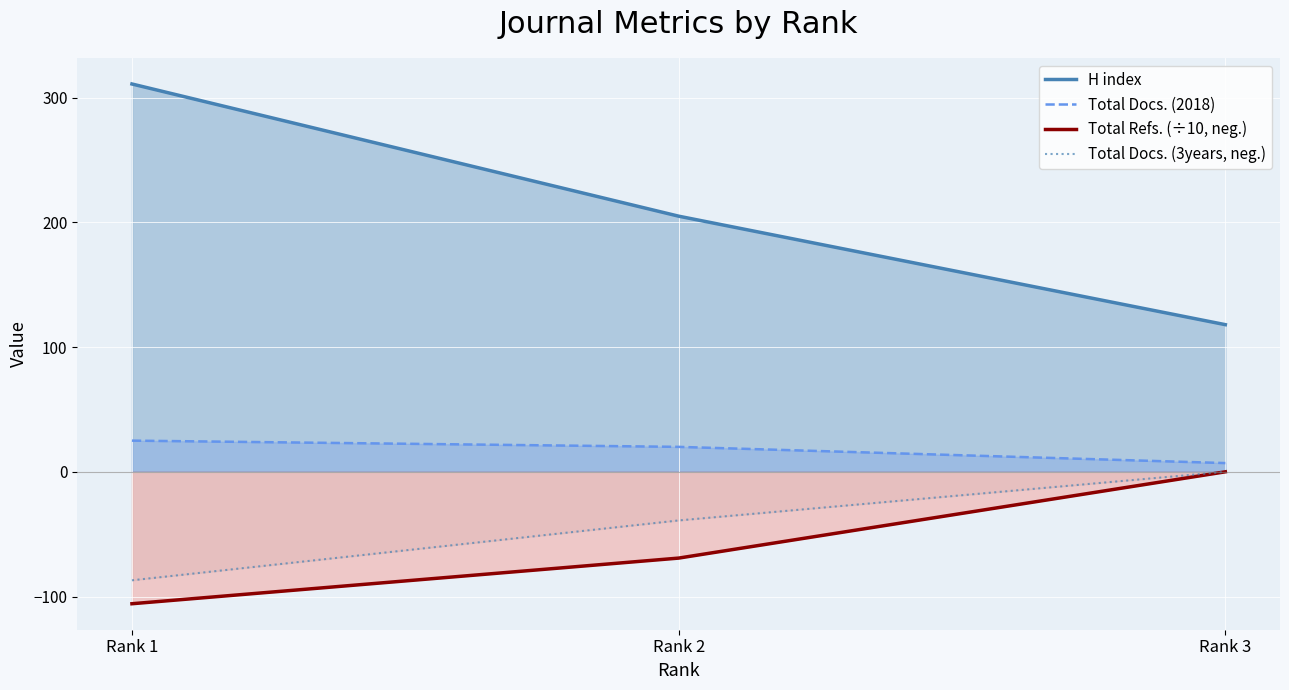

Reading left to right, list all the values displayed in this chart.

H index: Rank 1=311.0	Rank 2=205.0	Rank 3=118.0
Total Docs. (2018): Rank 1=25.0	Rank 2=20.0	Rank 3=7.0
Total Refs. (÷10, neg.): Rank 1=-105.8	Rank 2=-69.2	Rank 3=0.0
Total Docs. (3years, neg.): Rank 1=-87.0	Rank 2=-39.0	Rank 3=0.0